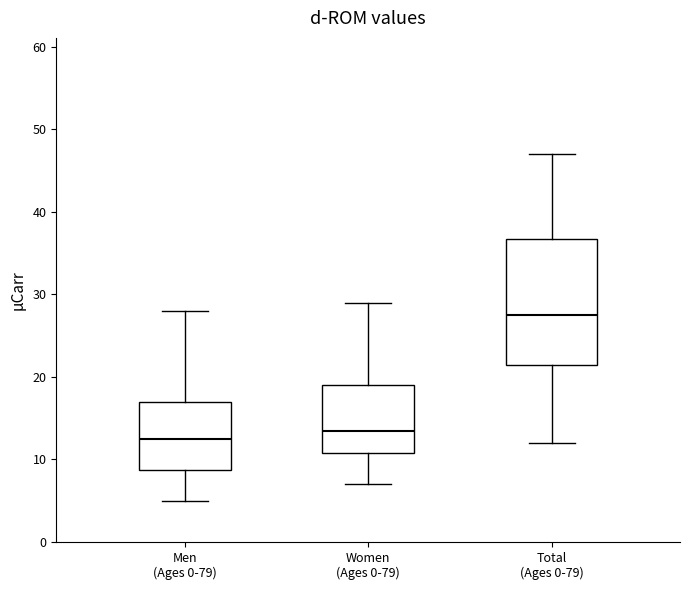

Where does the upper whisker of the box for Men (Ages 0-79) end on the y-axis? The values are not printed on the chart, so give them approximately, as read against the axis.

28